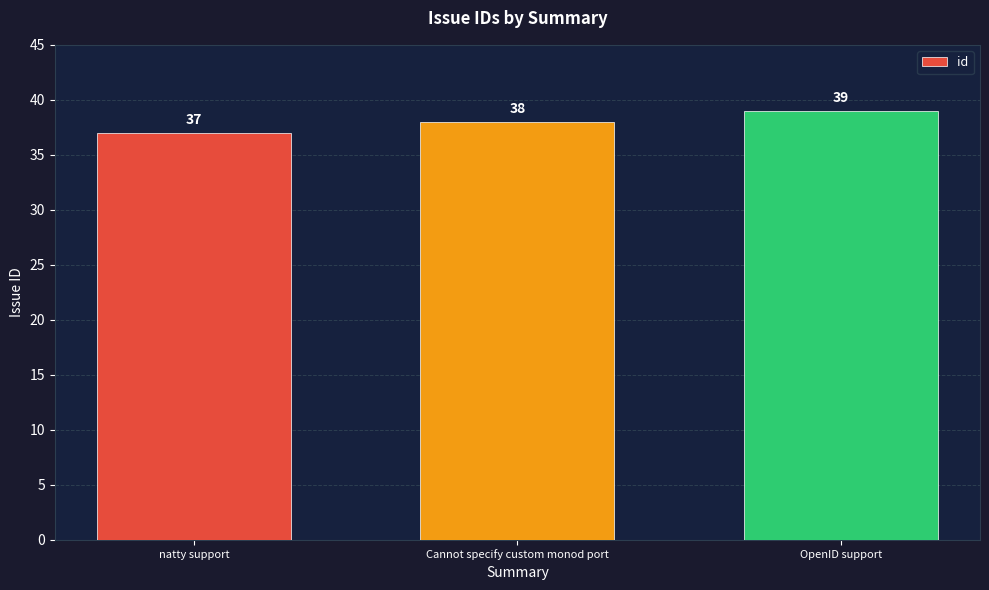

How many bars are there in total?

3